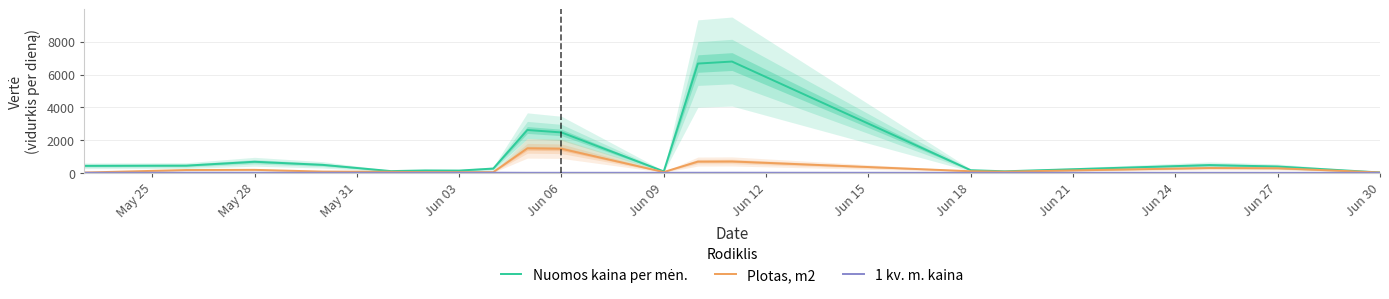

How many values in the 1 kv. m. kaina series are below 4?

9